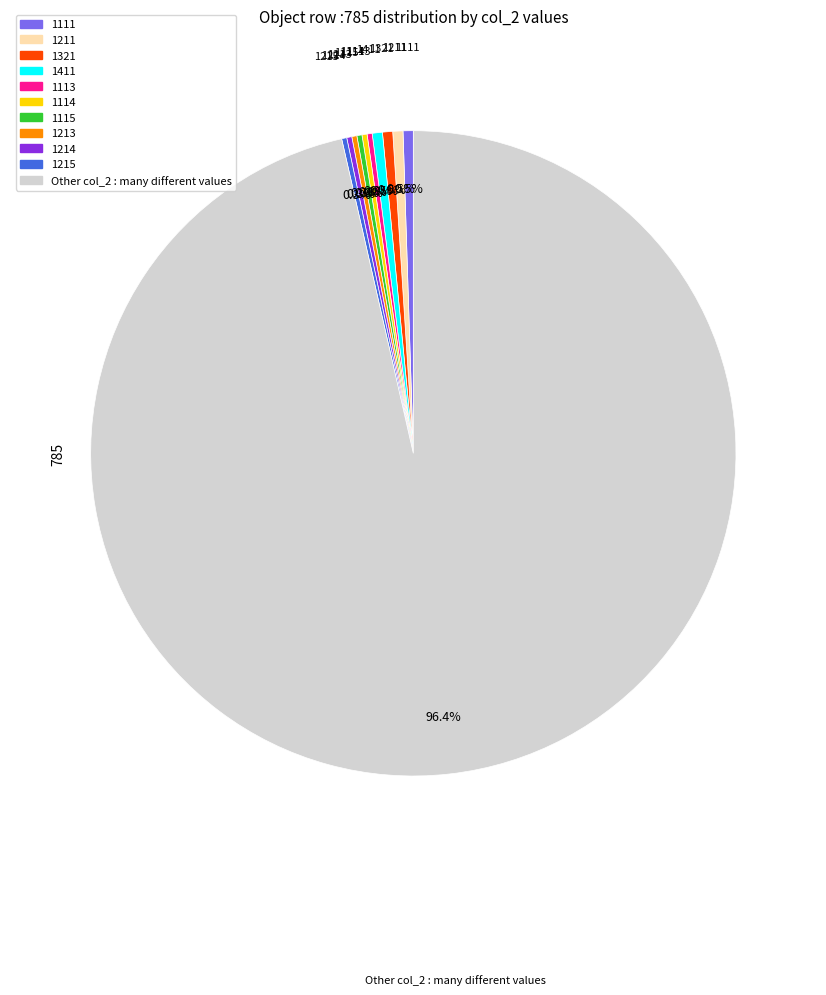

Which slice is the largest?

Other col_2 : many different values